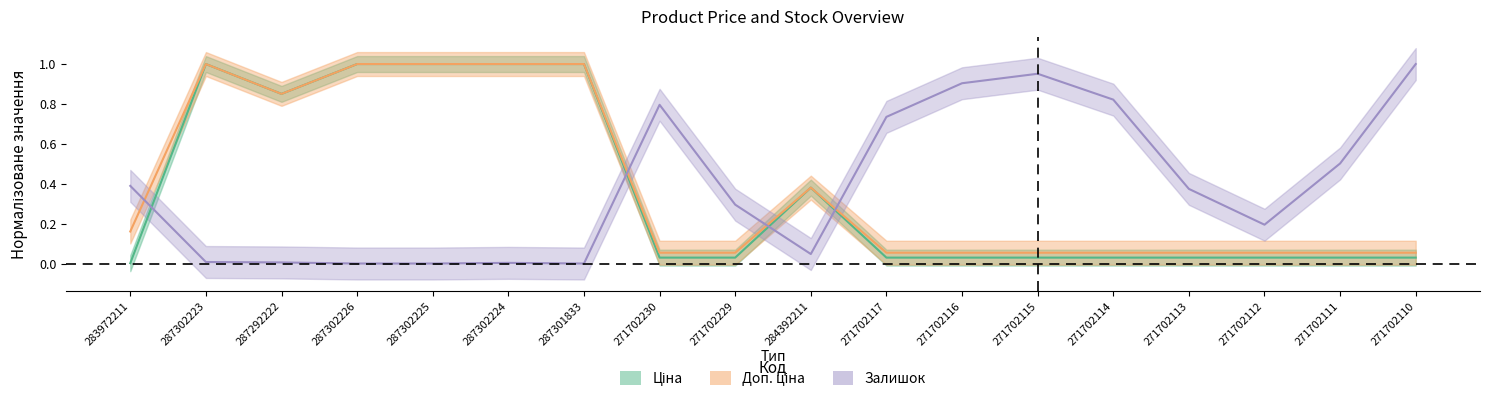

True or false: Доп. ціна has a value of 0.1 at 271702117.

False